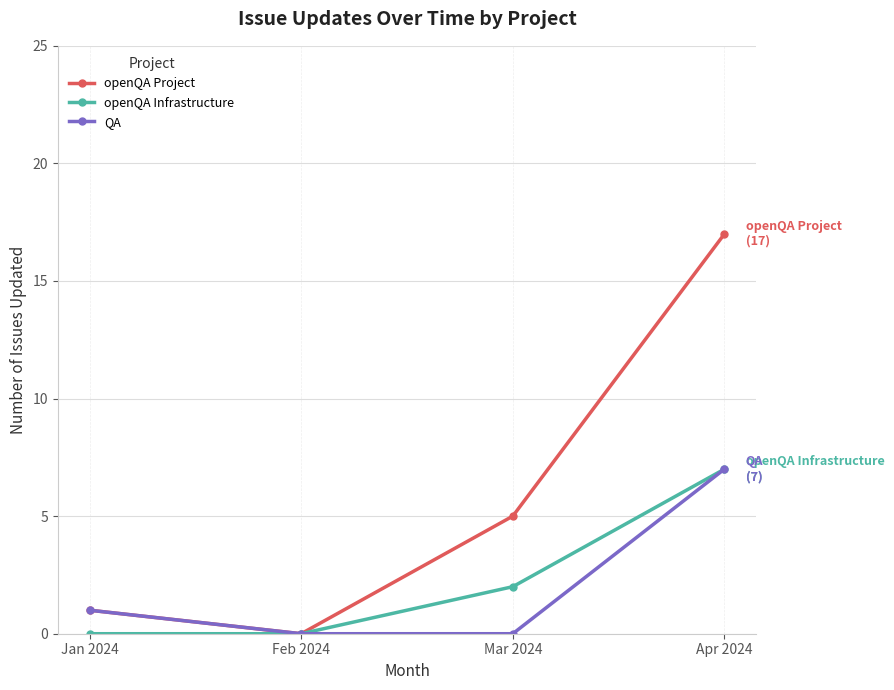

At which category is the sum across all series the highest?

Apr 2024